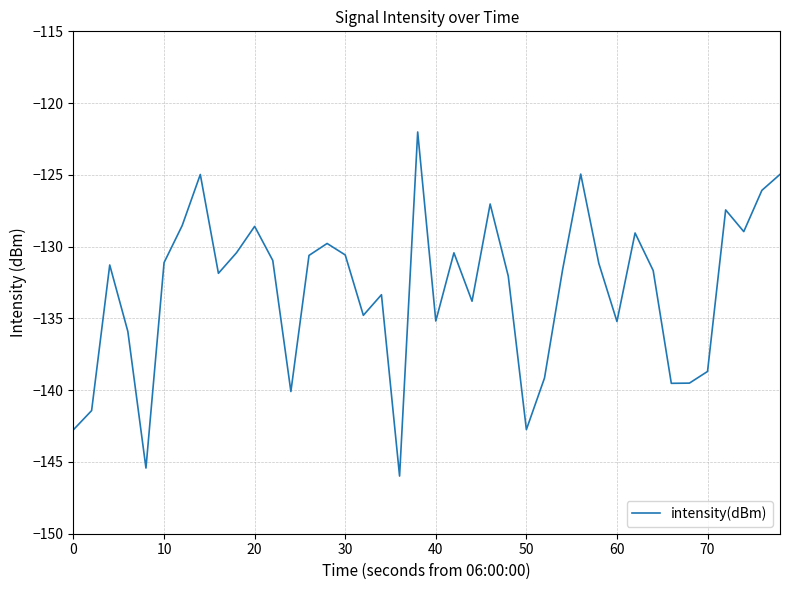

How many interior local peaks (higher than both neighbors) does the data have?

11